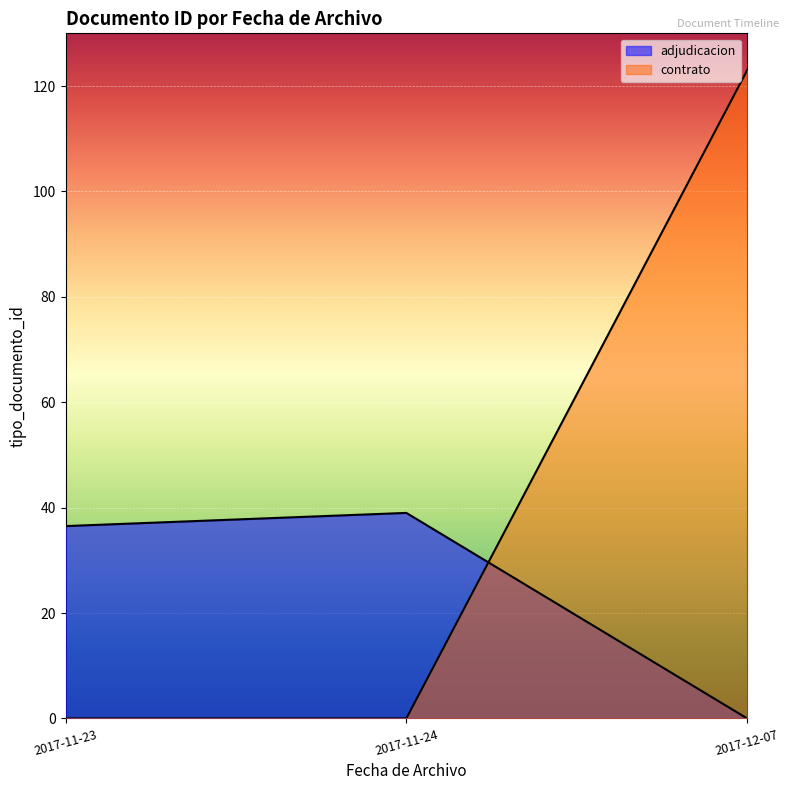

What is the difference between the second highest and second lowest values?

3